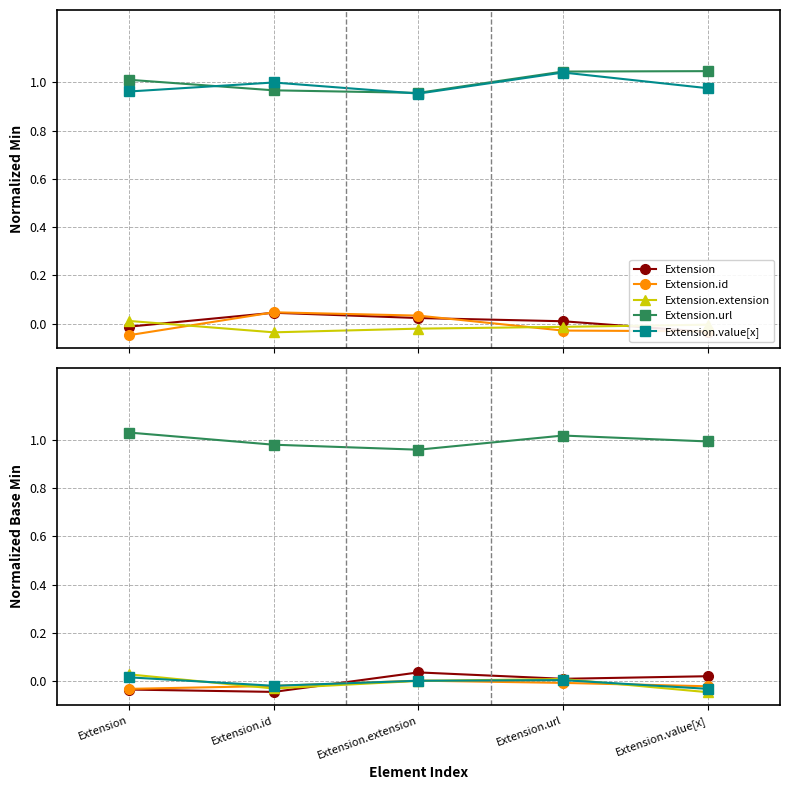

Between which two adjacent categories do Extension and Extension.extension first intersect?

Extension.id and Extension.extension